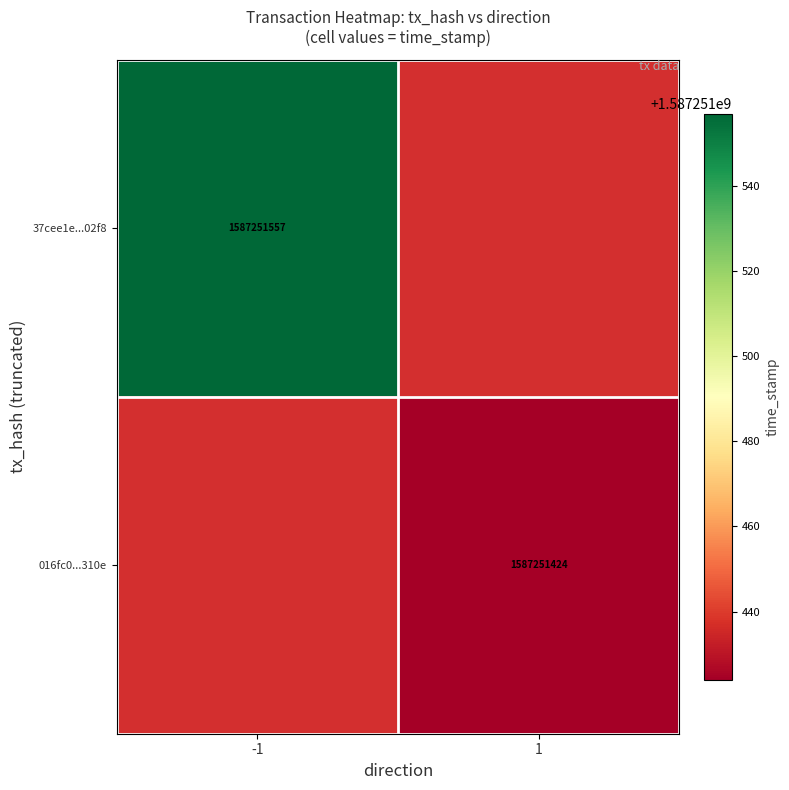

The value of 016fc04069a39f59f259008ed23f843b40f310e at 1 is 1034698984. True or false?

False